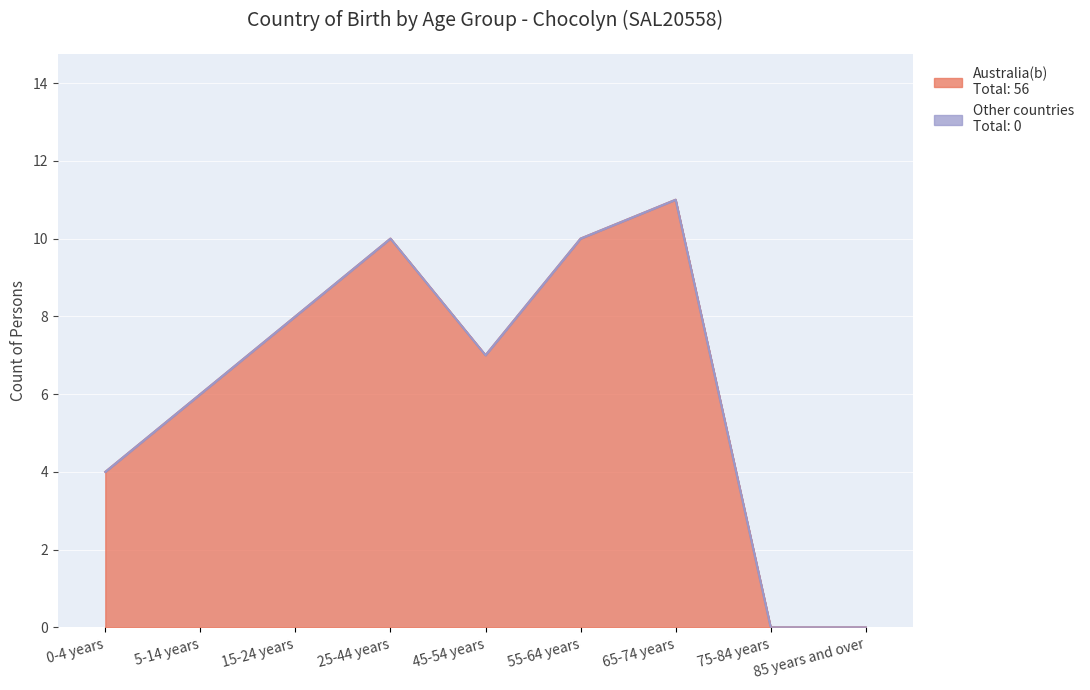

What is the label of the 8th point from the left?

75-84 years